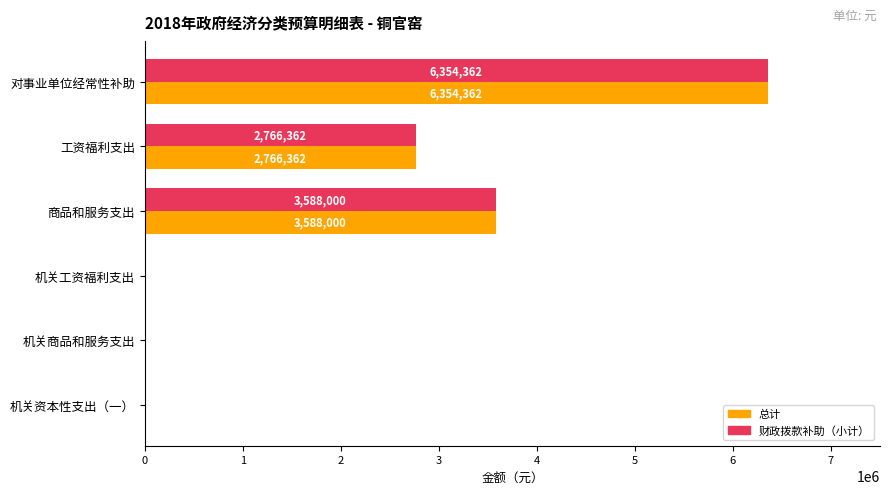

How many 总计 values are between 0 and 3588000?

5